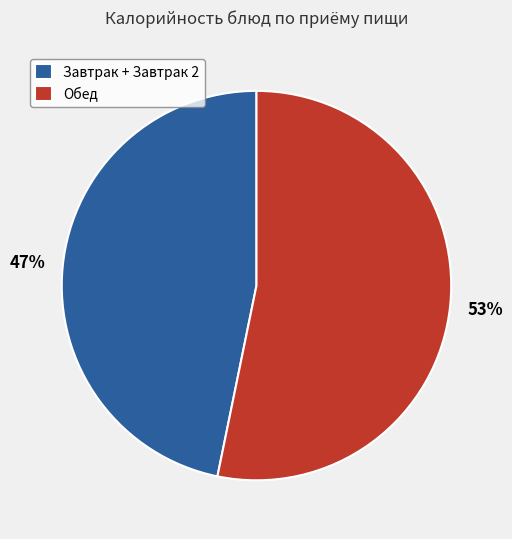

To the nearest percent, what is the combined percentage of Завтрак + Завтрак 2 and Обед?

100%